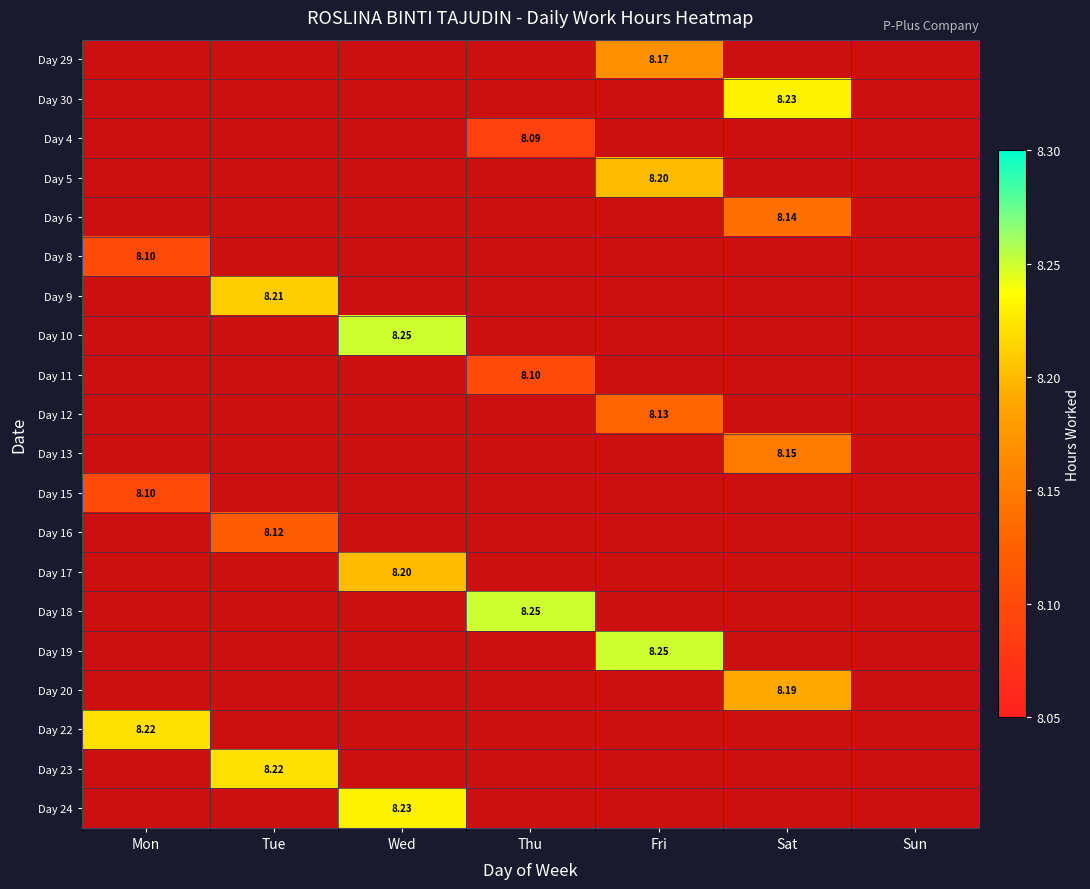

What is the average value of the Day 9 series?

1.2